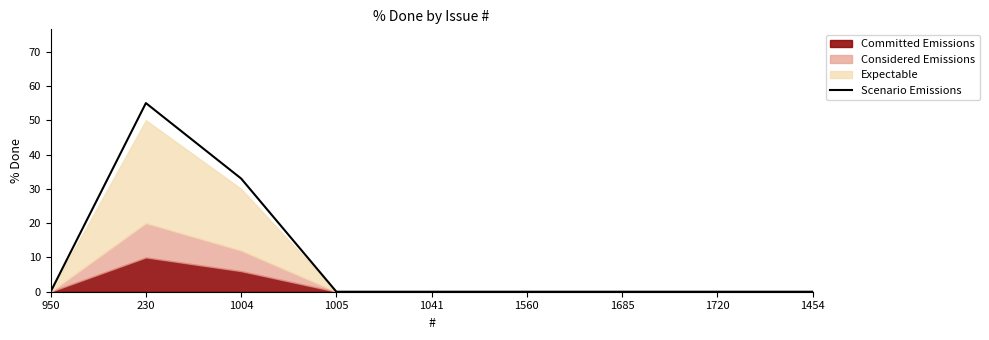

Reading right to left, list all the values displayed in this chart.

1454=0.0	1720=0.0	1685=0.0	1560=0.0	1041=0.0	1005=0.0	1004=33.0	230=55.0	950=0.0